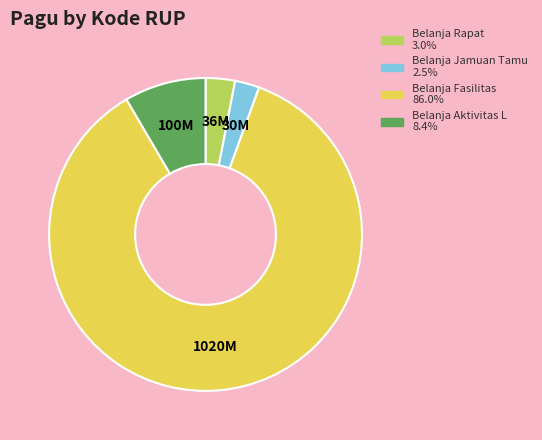

Does any single category account for the majority?

Yes